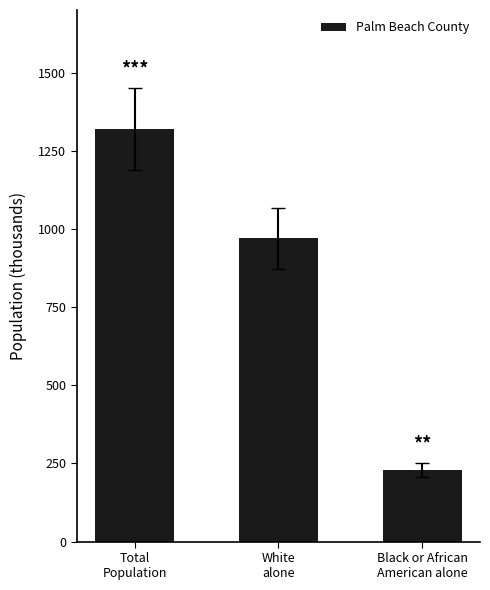

What is the change in value from Total
Population to Black or African
American alone?

-1091.4